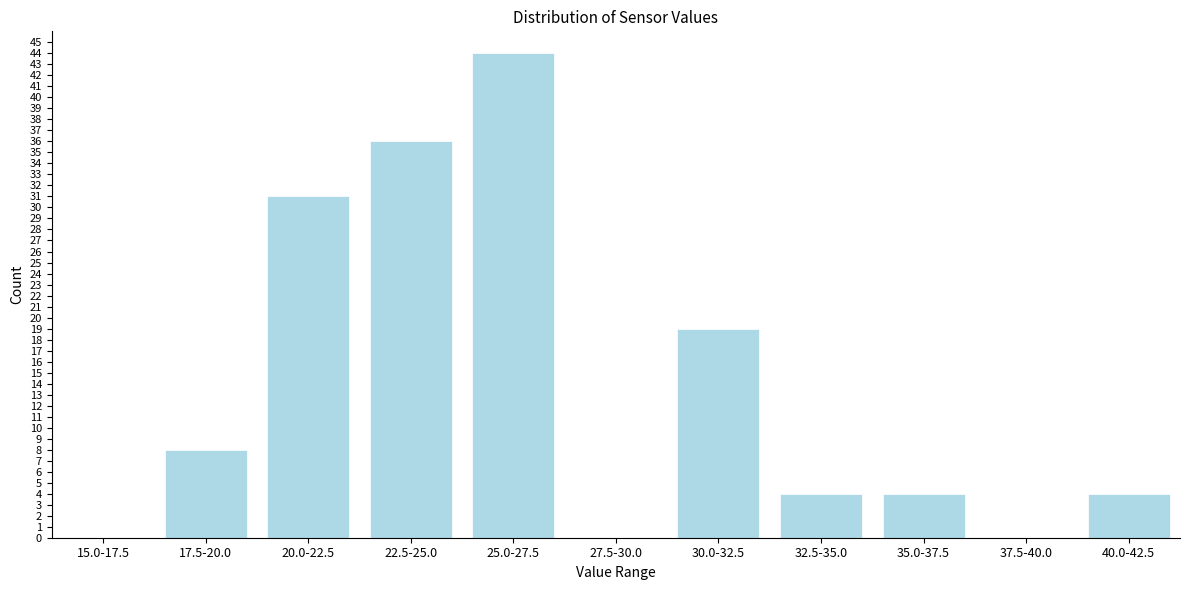

Reading left to right, transcribe all the data shown in this chart.

15.0-17.5=0	17.5-20.0=8	20.0-22.5=31	22.5-25.0=36	25.0-27.5=44	27.5-30.0=0	30.0-32.5=19	32.5-35.0=4	35.0-37.5=4	37.5-40.0=0	40.0-42.5=4